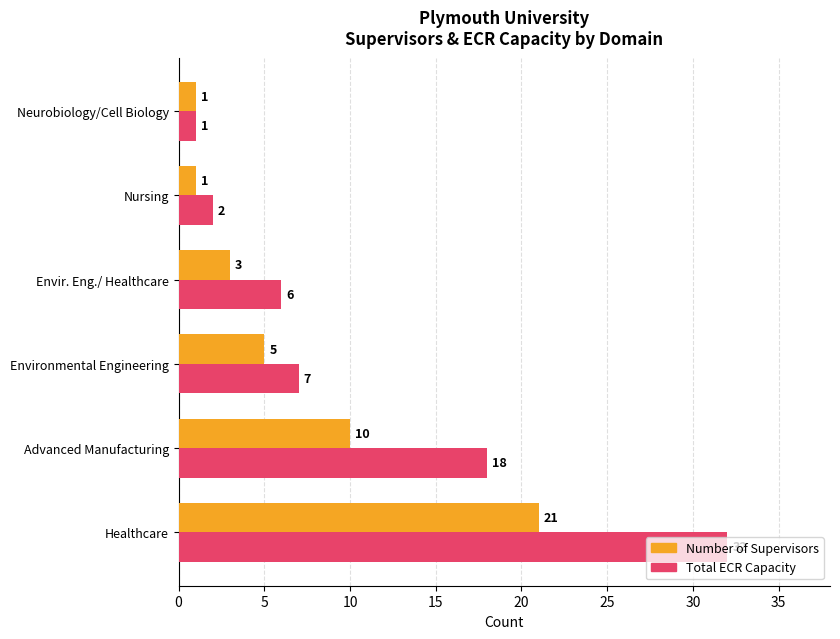

What is the greatest value displayed?

32